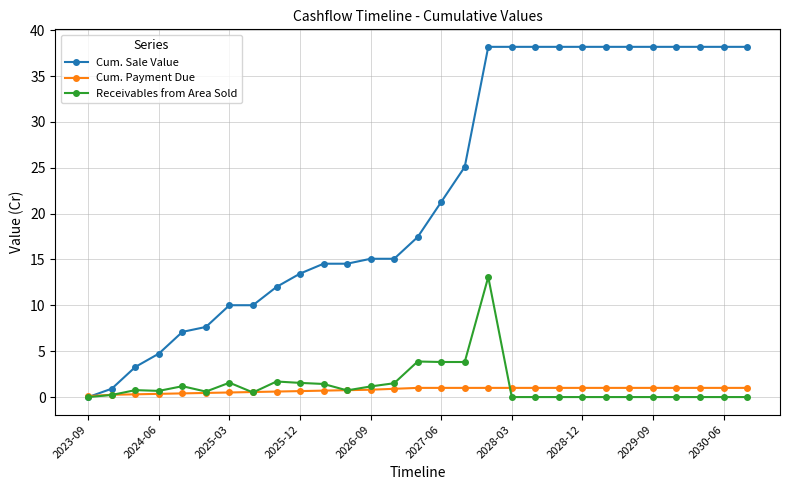

What is the maximum value for Cum. Payment Due?

1.0